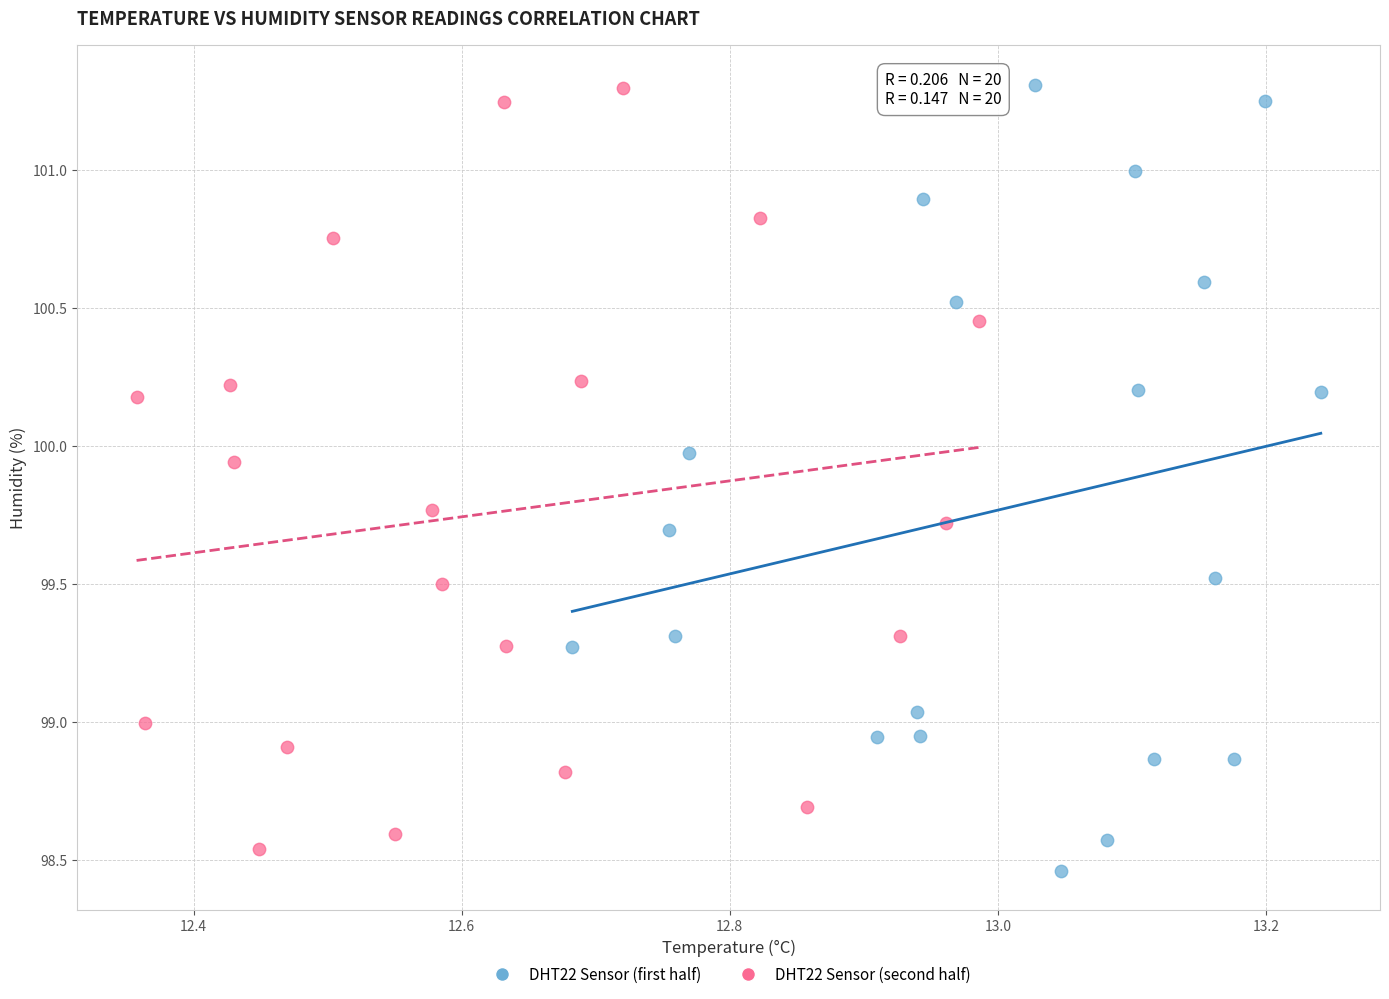

Which series has the widest spread of Y values?

DHT22 Sensor (first half)